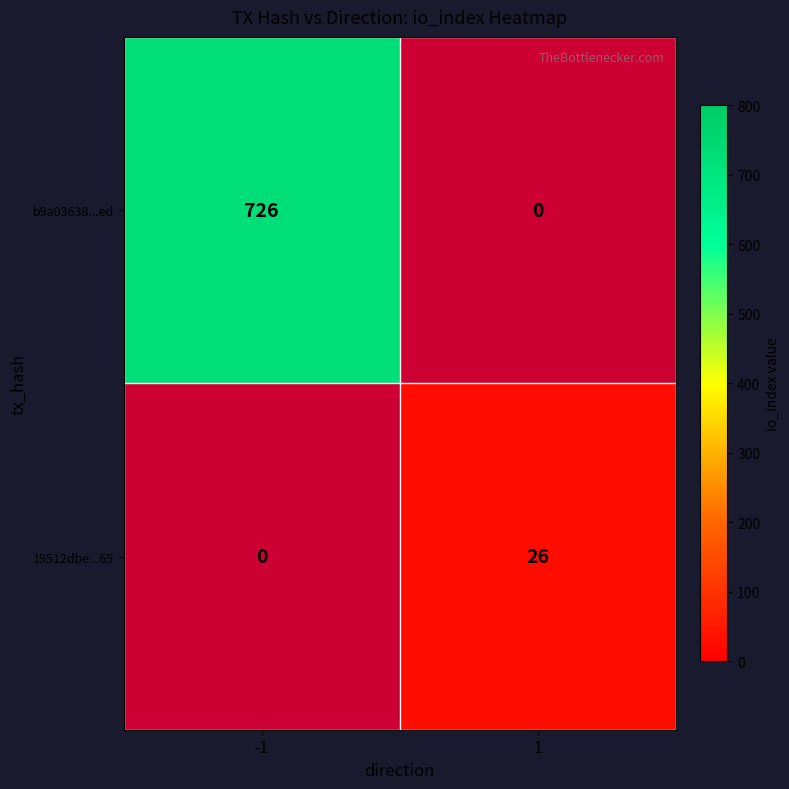

Between 1 and -1, which is larger?

-1